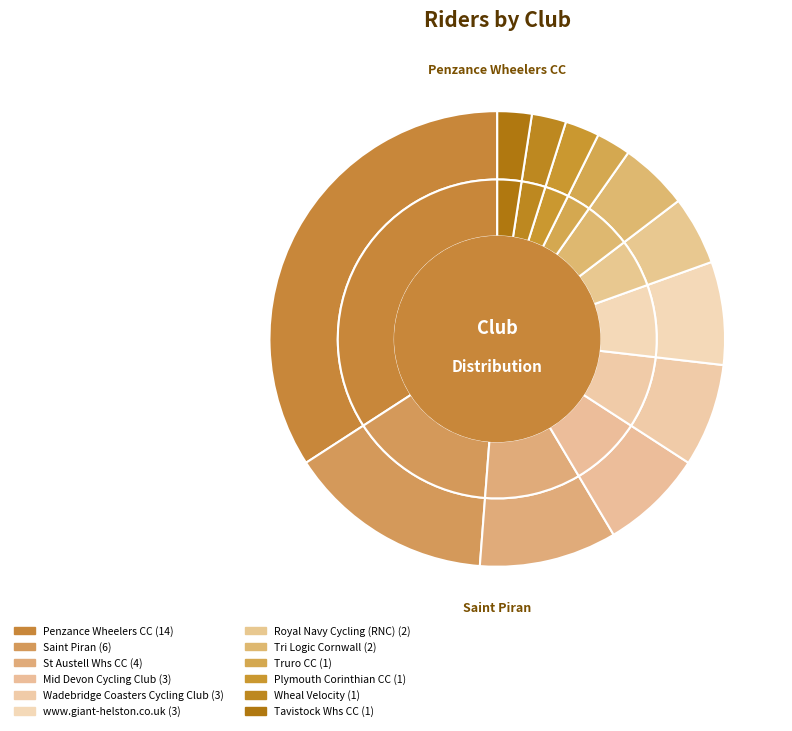

What percentage is the Royal Navy Cycling (RNC) slice, to the nearest percent?

5%